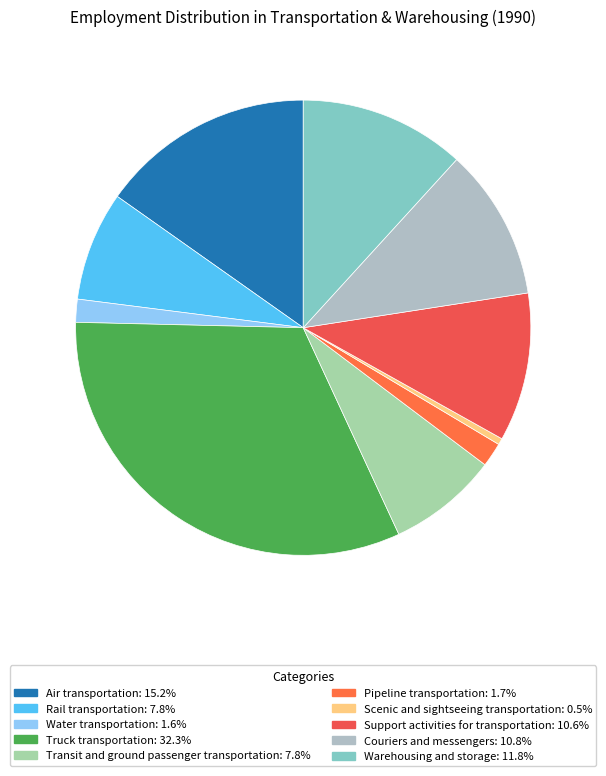

How many slices are in this pie chart?

10